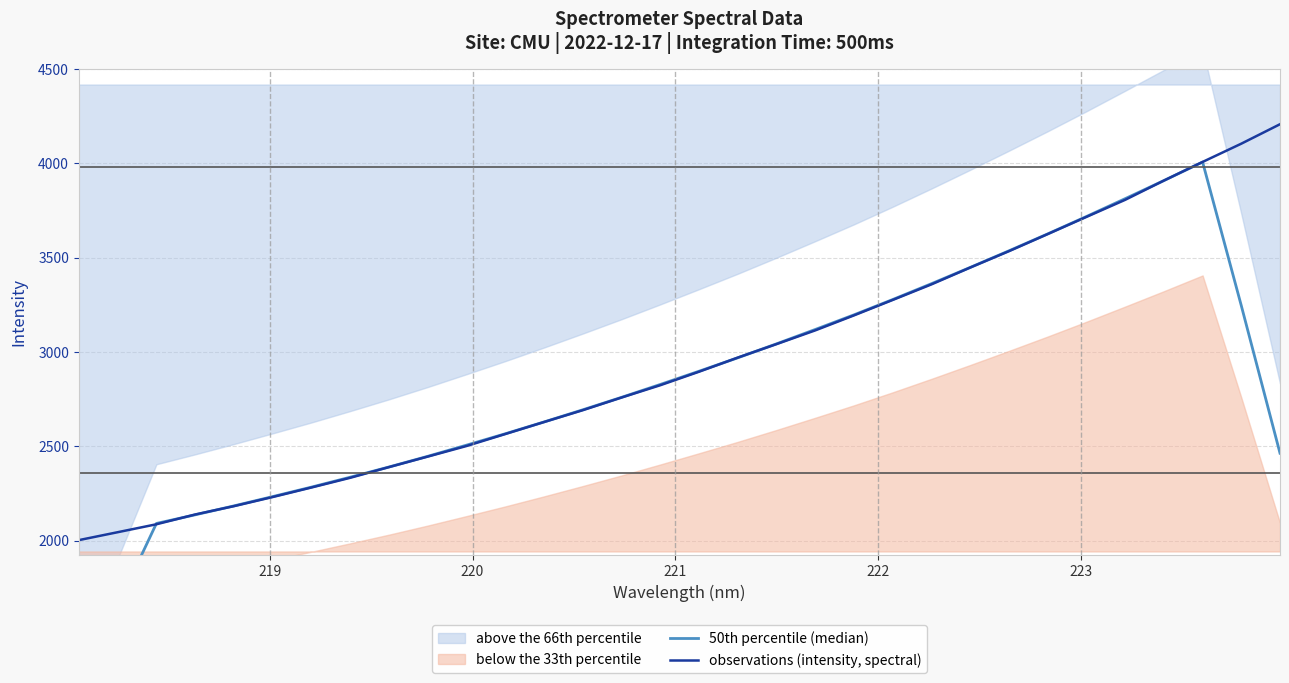

What is the minimum value for observations (intensity, spectral)?

2003.0